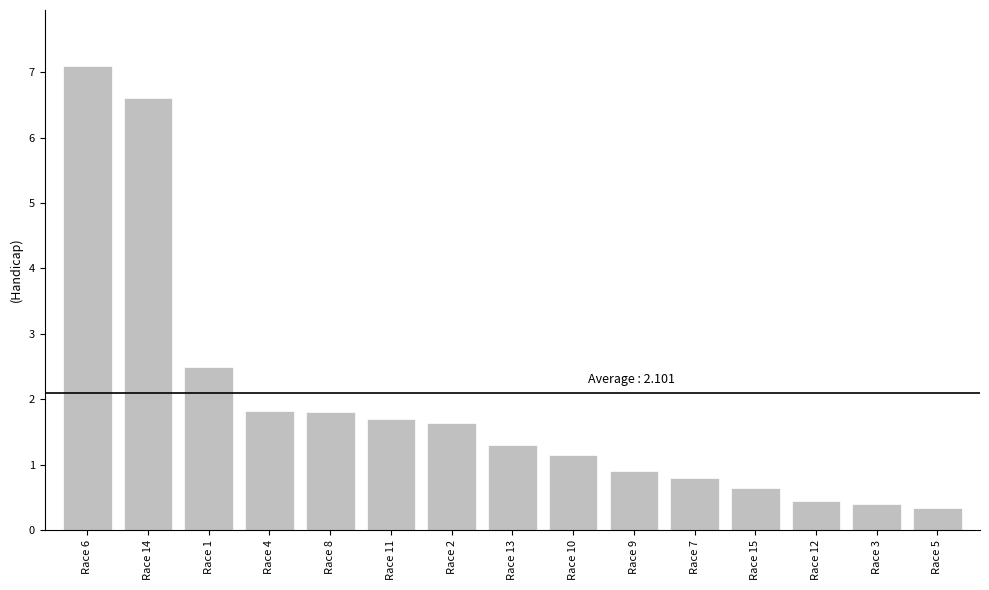

What is the label of the 12th bar from the left?

Race 15